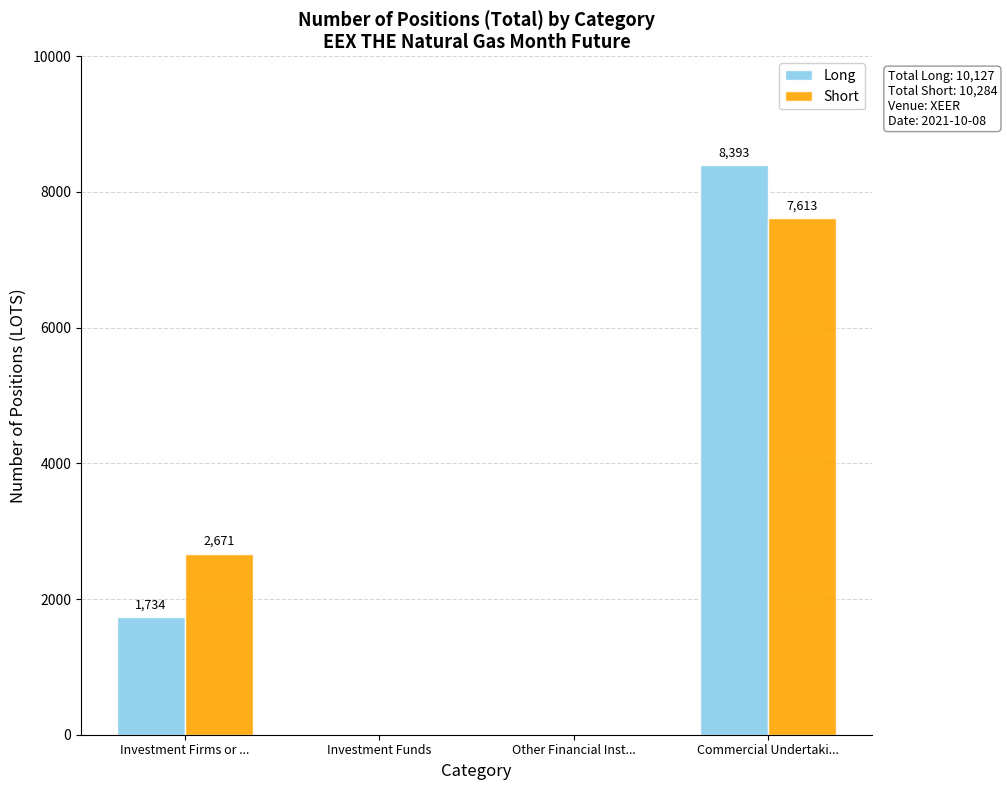

Reading left to right, transcribe all the data shown in this chart.

Long: Investment Firms or ...=1734	Investment Funds=0	Other Financial Inst...=0	Commercial Undertaki...=8393
Short: Investment Firms or ...=2671	Investment Funds=0	Other Financial Inst...=0	Commercial Undertaki...=7613